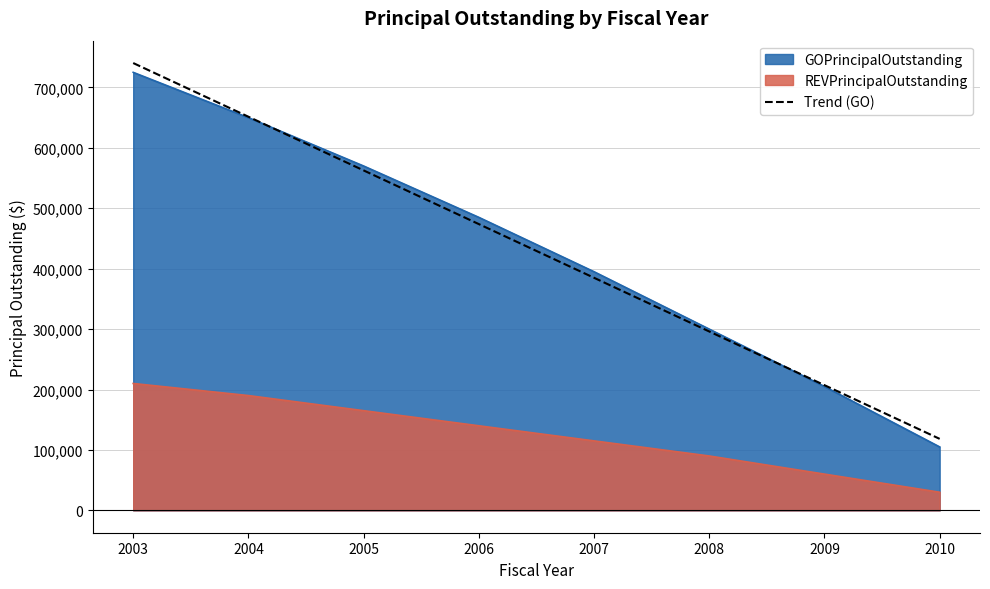

Does the chart display data point markers on the line(s)?

No